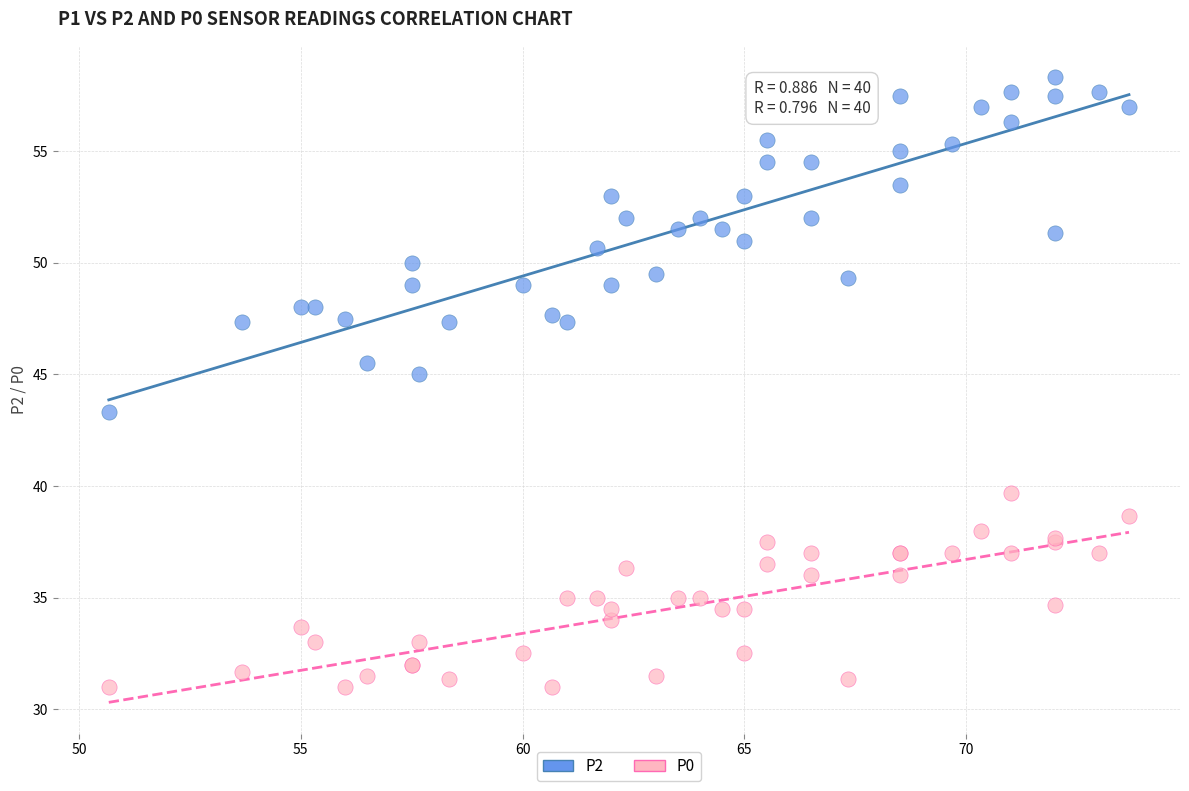

Across all series, what Y value is closest to 44?

43.3